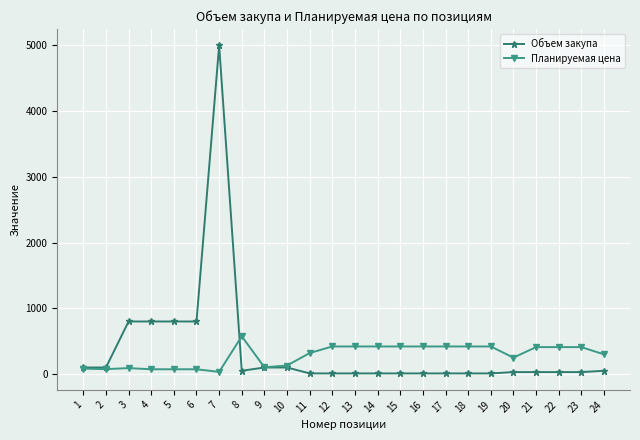

Which series has the widest spread of values?

Объем закупа